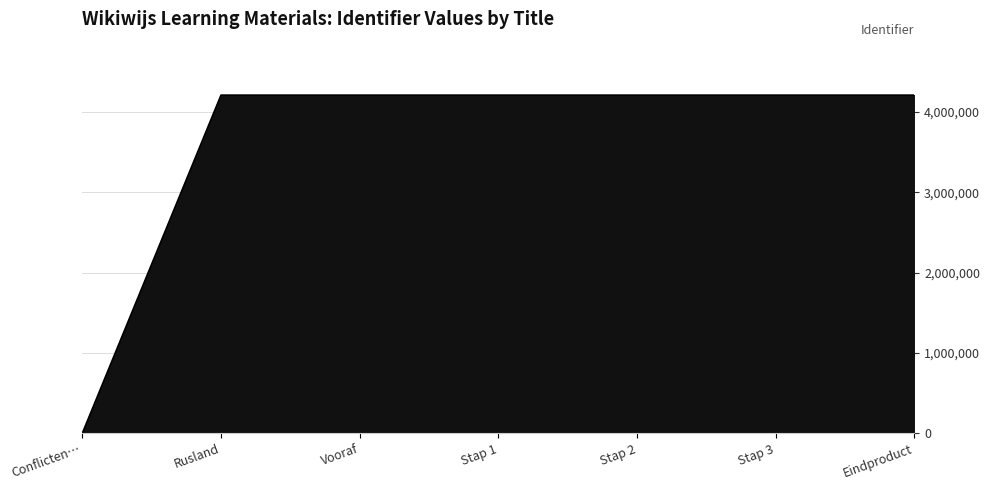

The value at Stap 3 is 6182995. True or false?

False